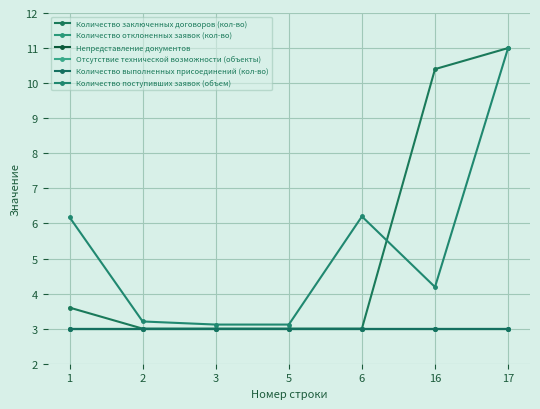

Which series has the largest range (max minus min)?

Количество заключенных договоров (кол-во)